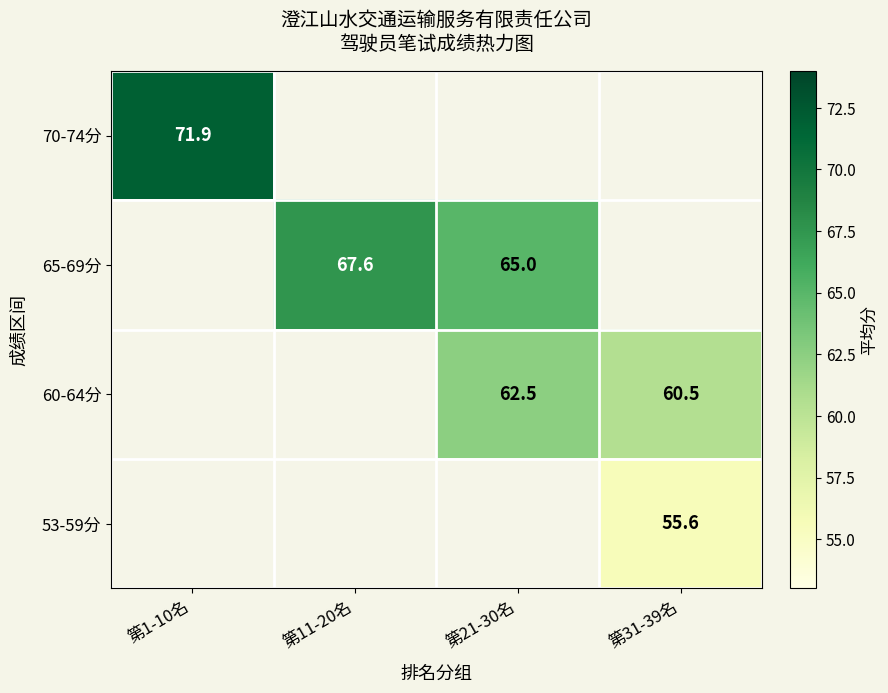

True or false: 60-64分 has a value of 62.5 at 第21-30名.

True